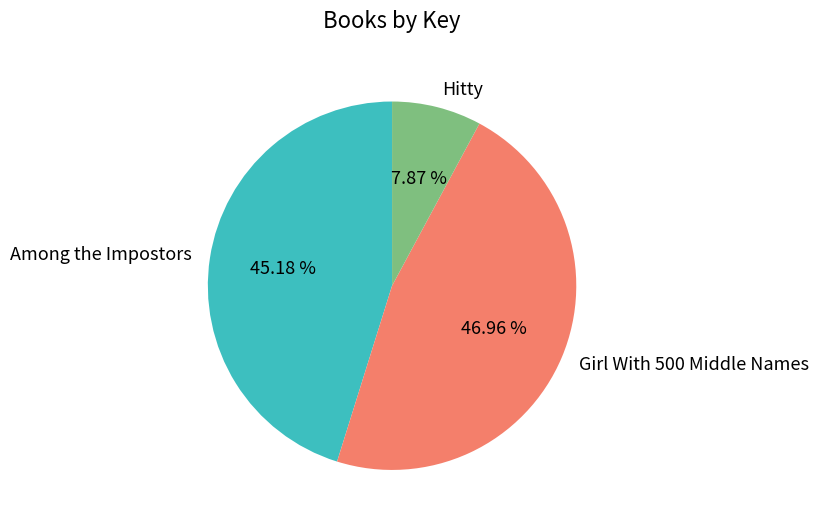

Is there a majority slice in this chart?

No